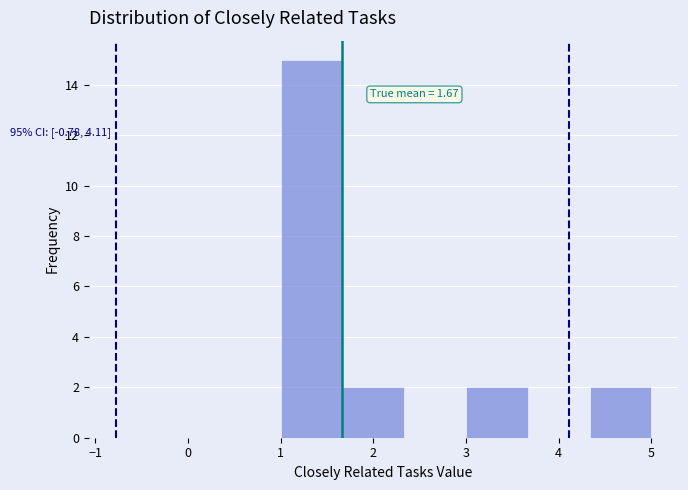

Over which range of the x-axis is the bar tallest?

1.0 to 1.7